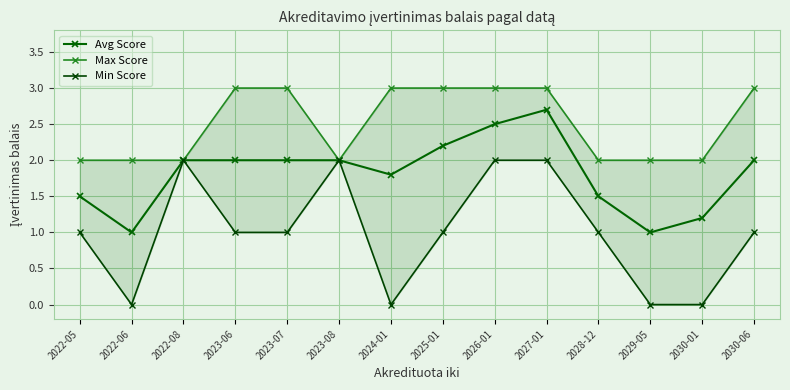

The Avg Score series shows 1.8 at 2027-01. True or false?

False